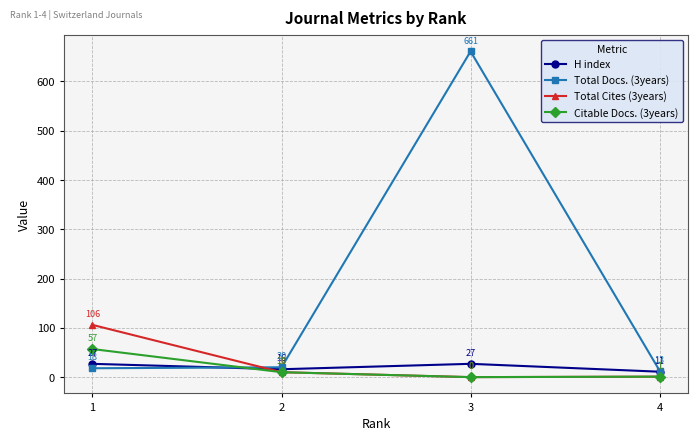

Reading left to right, transcribe all the data shown in this chart.

H index: 1=27	2=16	3=27	4=11
Total Docs. (3years): 1=18	2=20	3=661	4=13
Total Cites (3years): 1=106	2=10	3=0	4=1
Citable Docs. (3years): 1=57	2=10	3=0	4=1